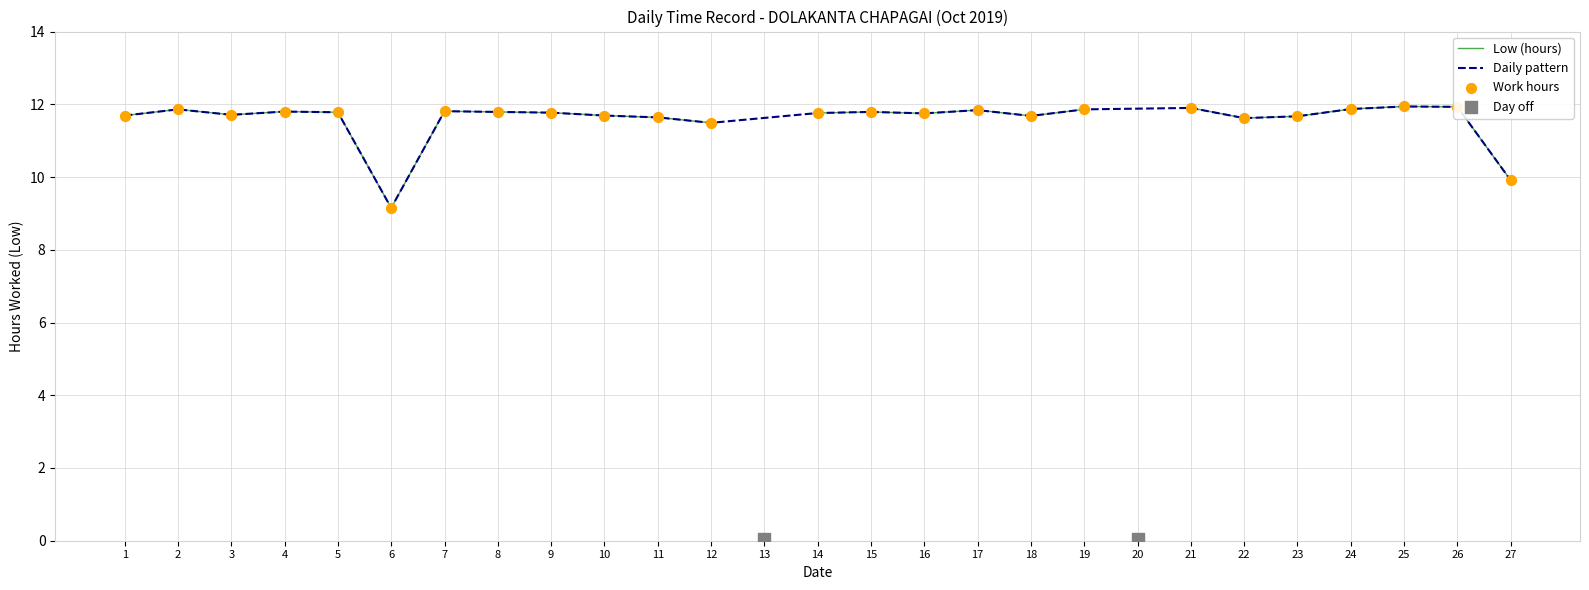

Approximately how many times larger is the value at 12 compared to 27?

1.2